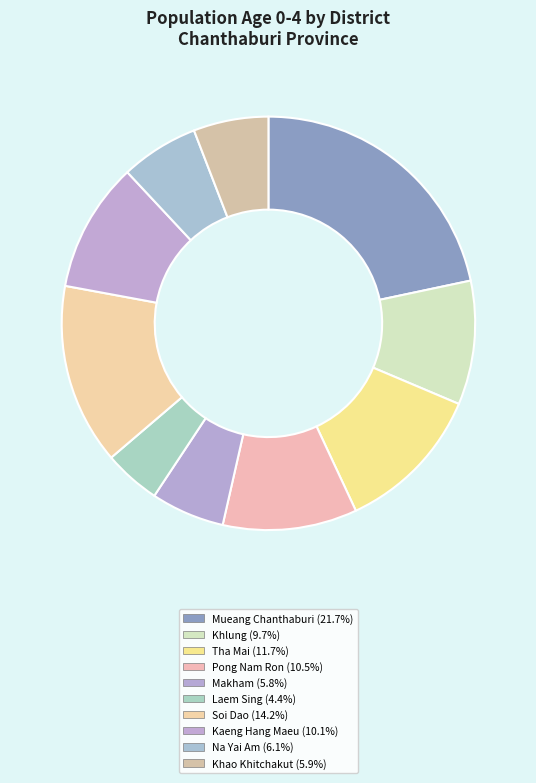

What is the largest slice in the pie chart?

Mueang Chanthaburi